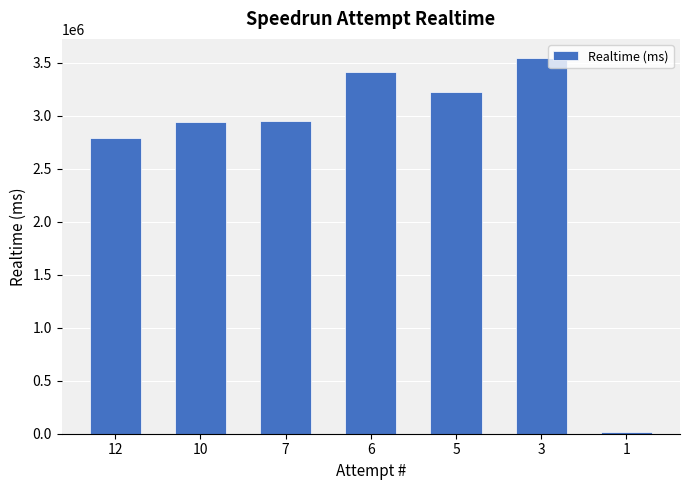

What is the approximate value at 7, to the nearest 10?

2949600